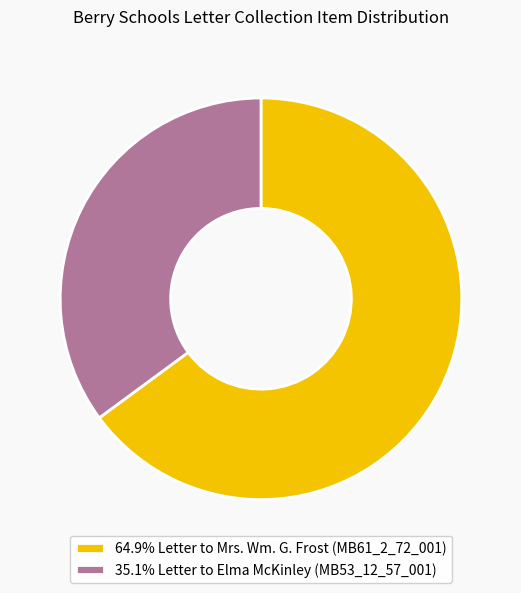

Approximately how many times larger is the value at 64.9% Letter to Mrs. Wm. G. Frost (MB61_2_72_001) compared to 35.1% Letter to Elma McKinley (MB53_12_57_001)?

1.8